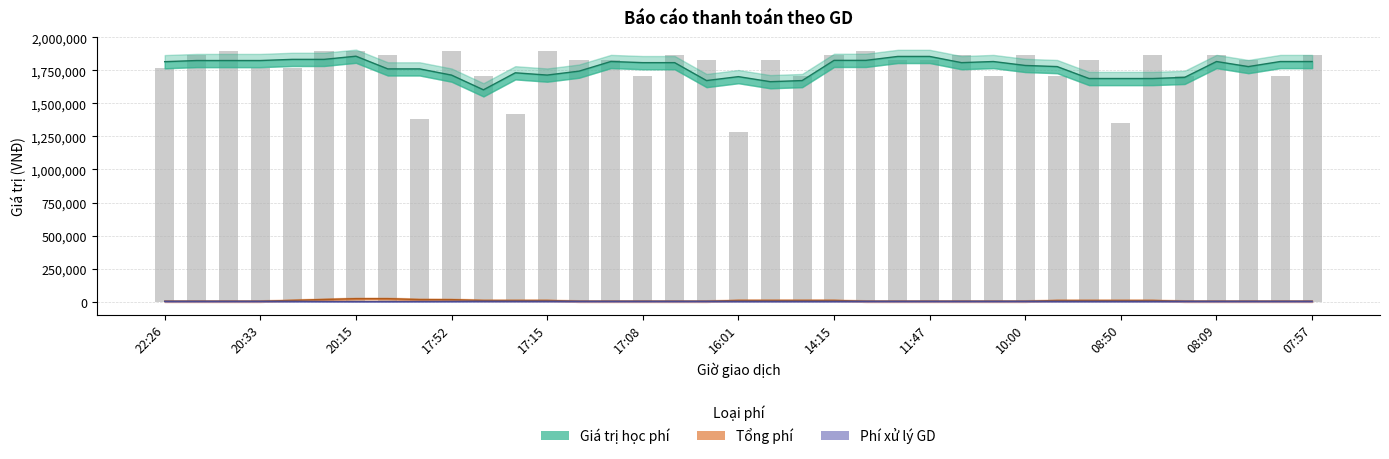

What is the difference between the Tổng phí values at 20:33 and 20:15?

27068